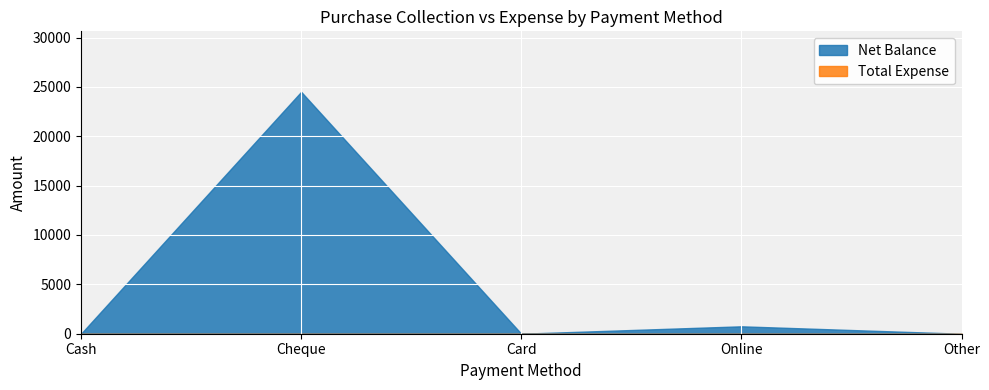

Is it true that Net Balance equals 377 at Online?

False